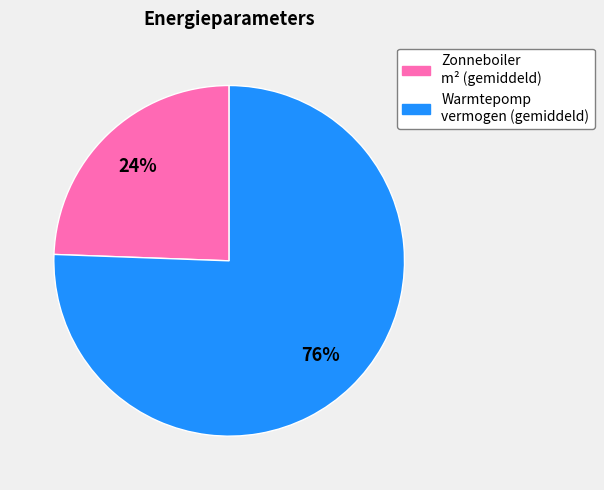

Does any single category account for the majority?

Yes